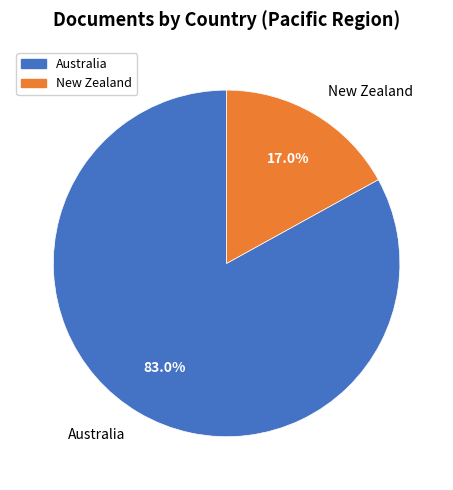

Is it true that Australia is 83% of the pie?

True